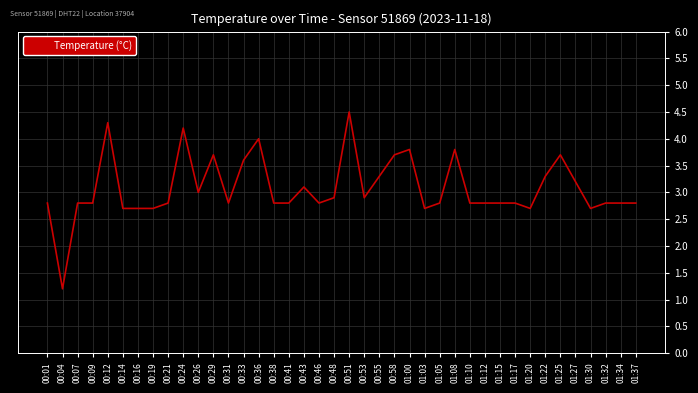

What is the change in value from 00:55 to 01:37?

-0.5